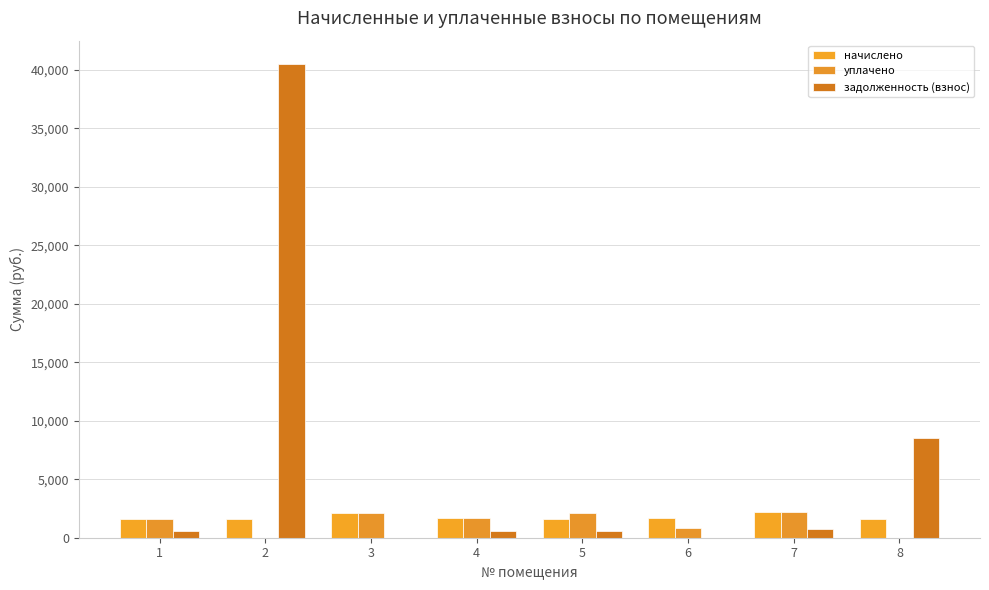

At which category is the sum across all series the highest?

2